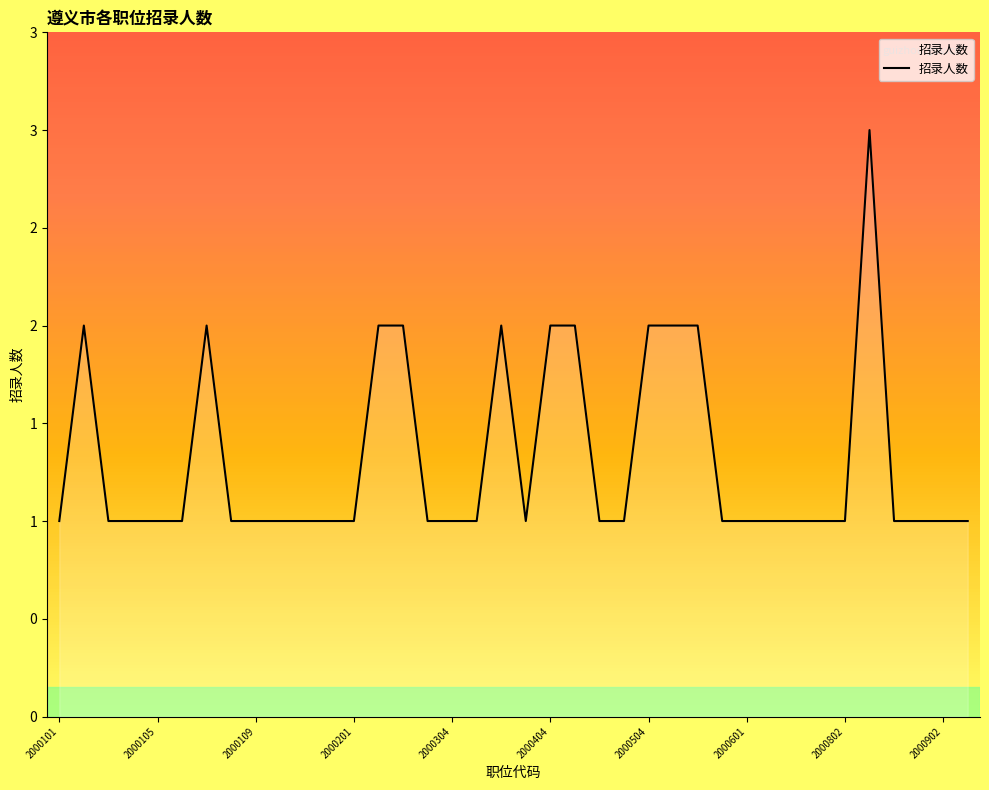

Which label corresponds to the smallest value in the chart?

2000101